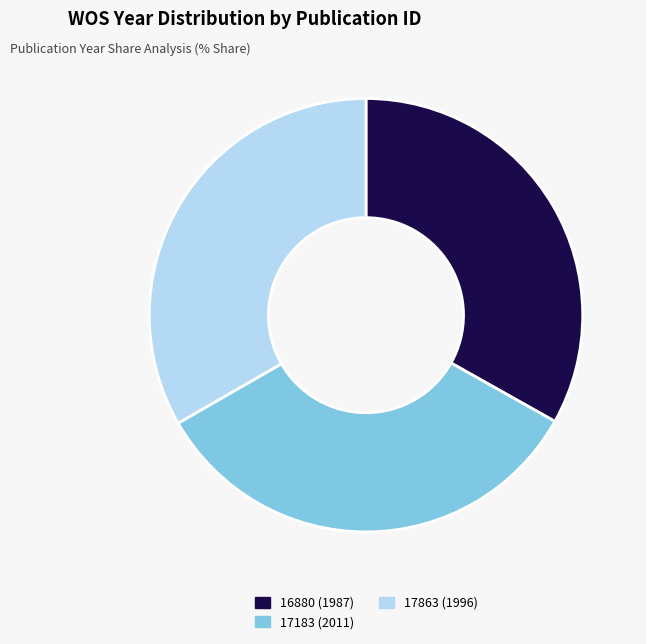

Is 17863 (1996) the majority of the pie?

No